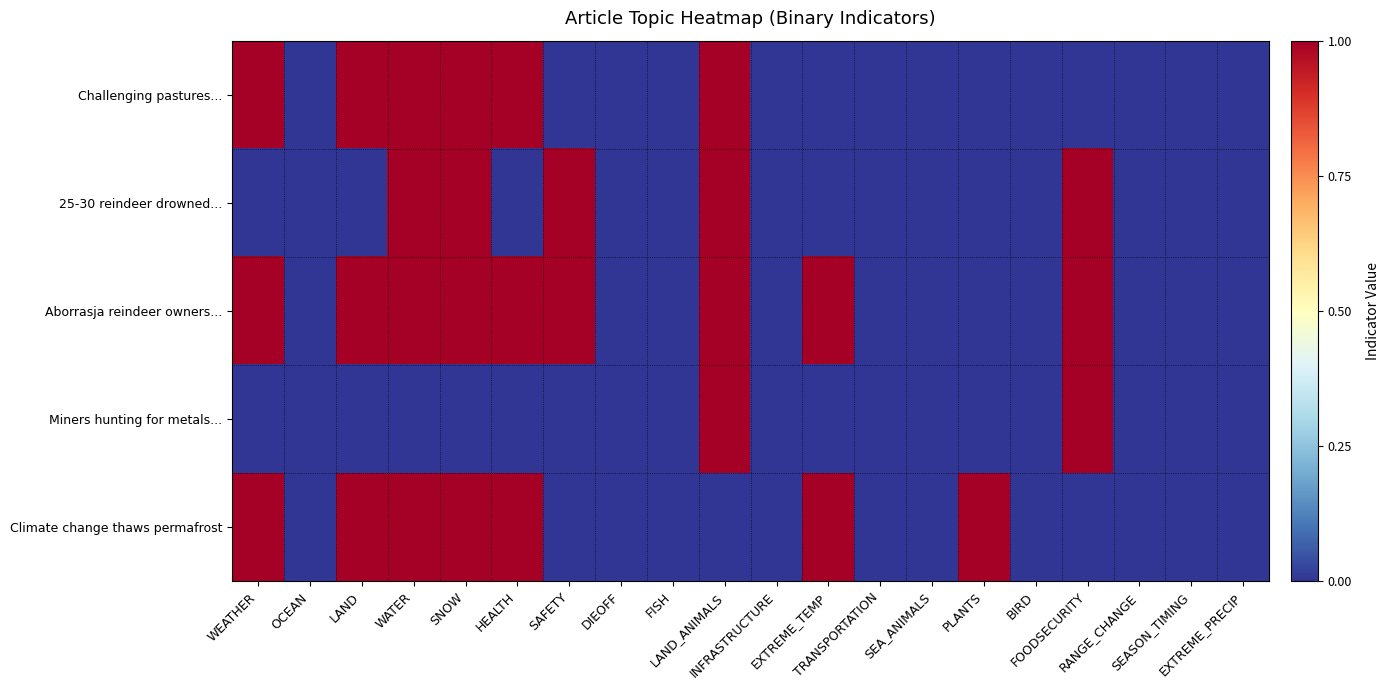

At how many categories does at least one series exceed 0?

10